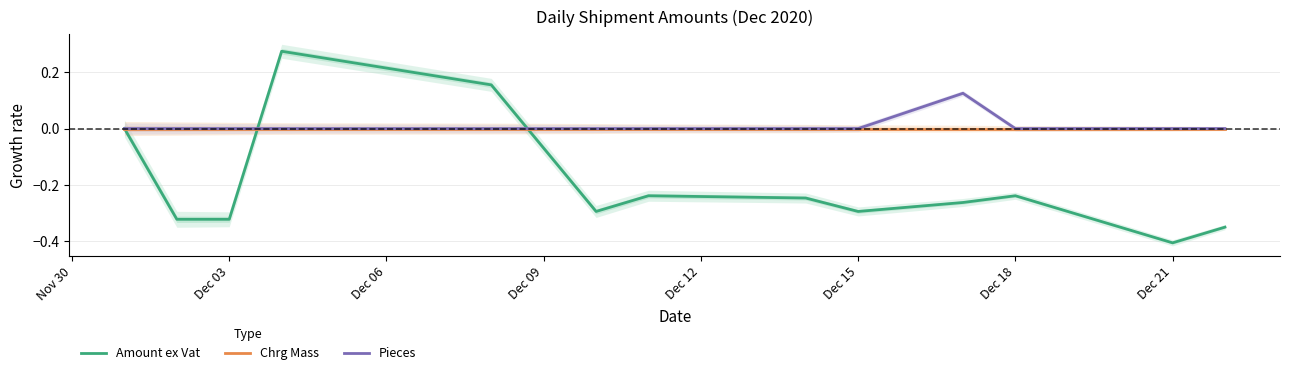

The Pieces series shows 0.0 at Dec 03. True or false?

True